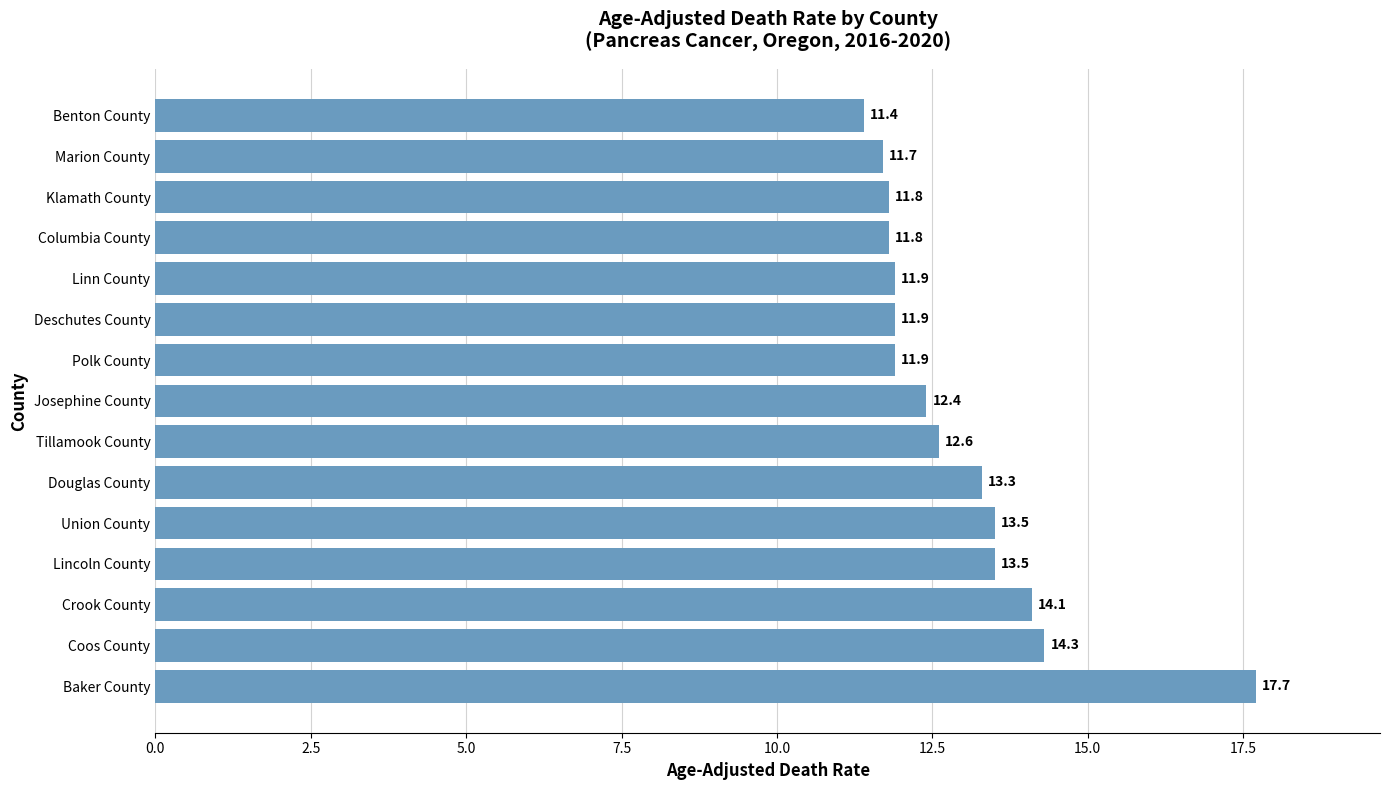

True or false: the data shows 19.8 at Josephine County.

False